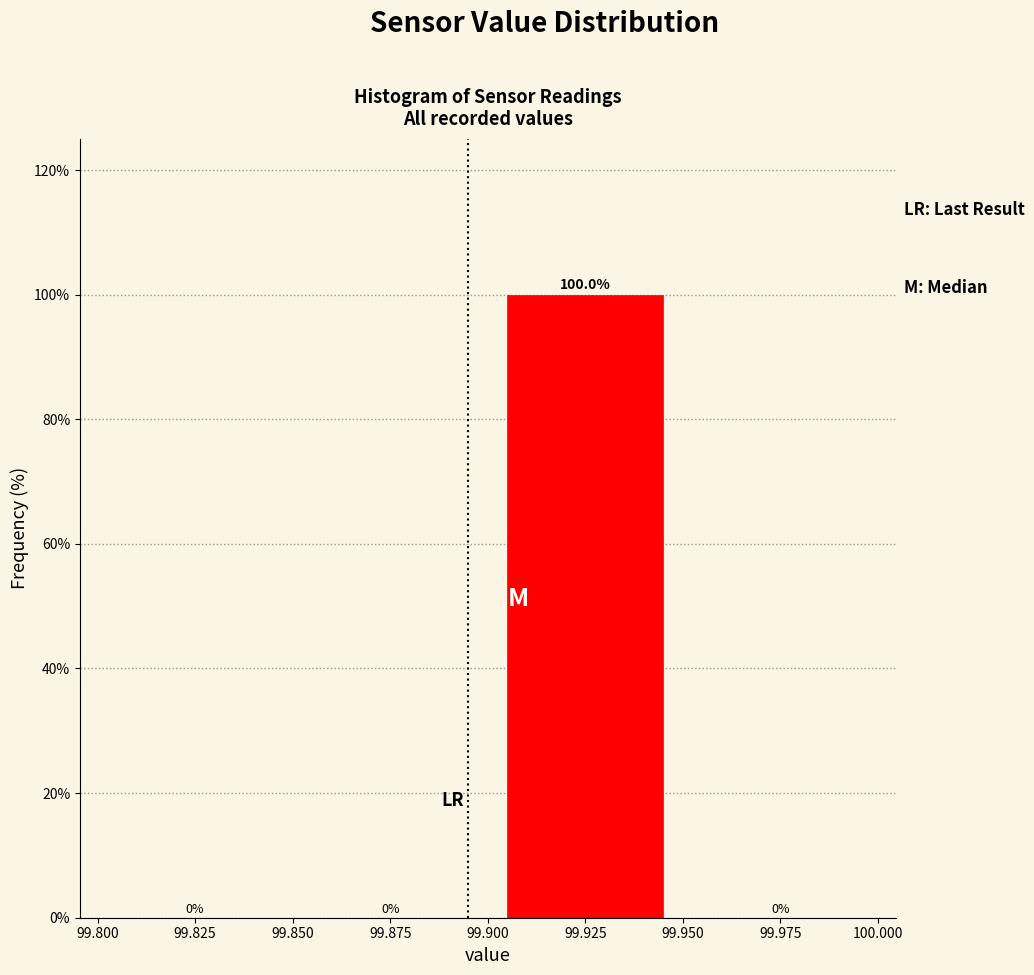

Over which range of the x-axis is the bar tallest?

99.900 to 99.950